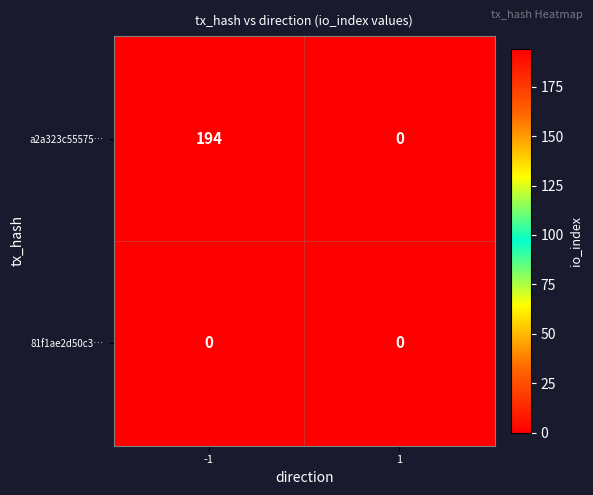

List the series in order of their peak value, lowest first.

81f1ae2d50c3…, a2a323c55575…